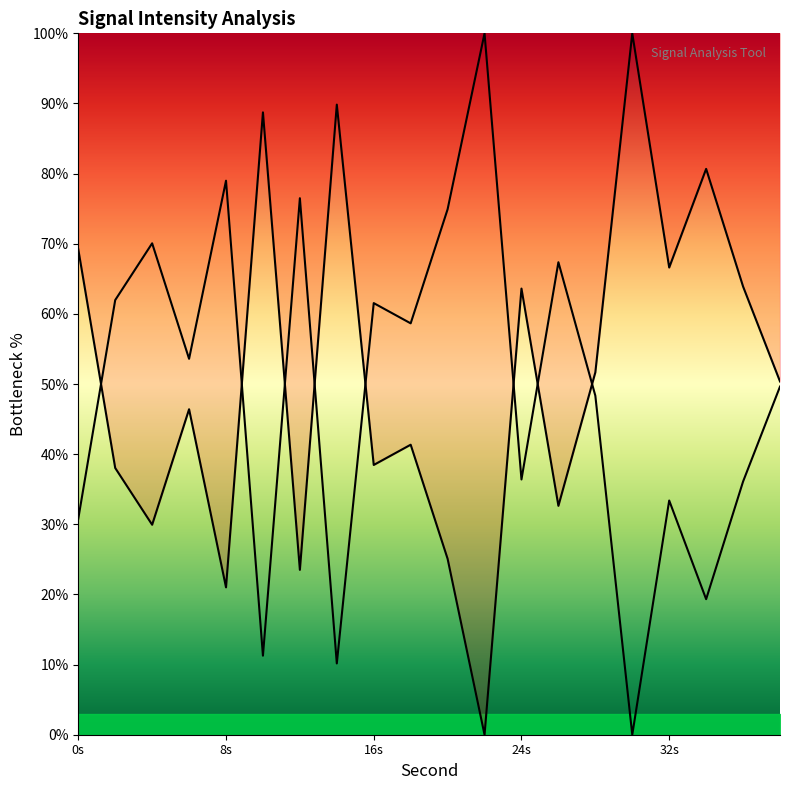

At which label is the value closest to 50?

38